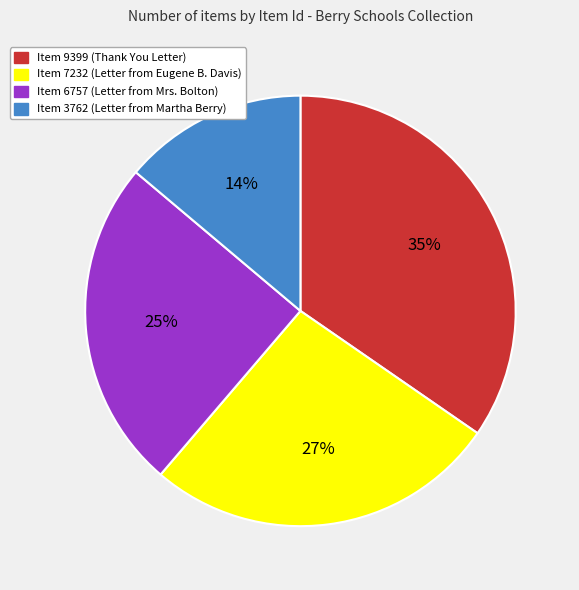

To the nearest percent, what percentage of the pie is Item 7232?

27%